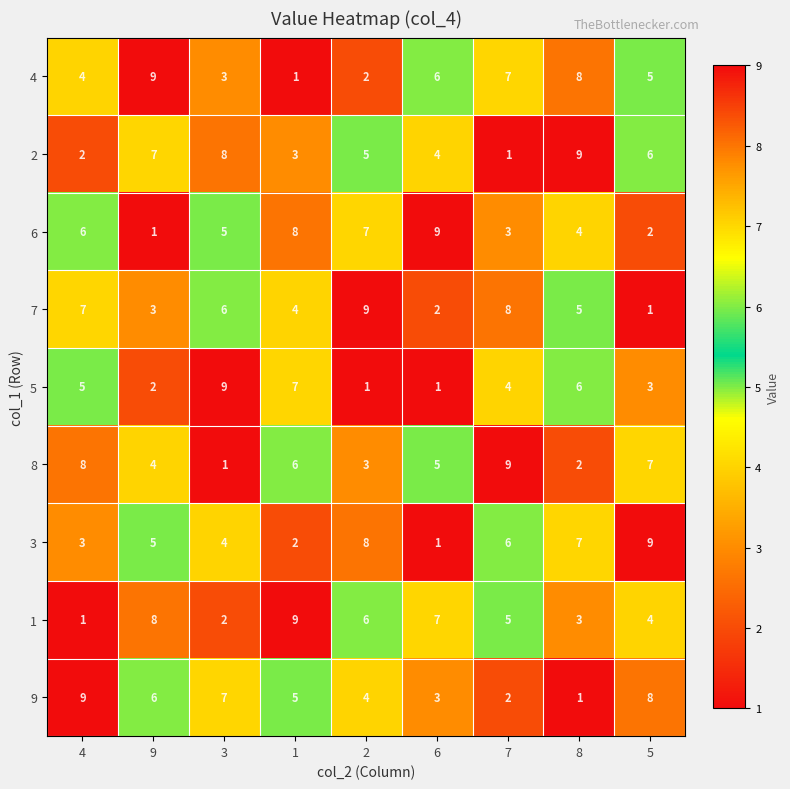

What is the total value across all series at 7?

45